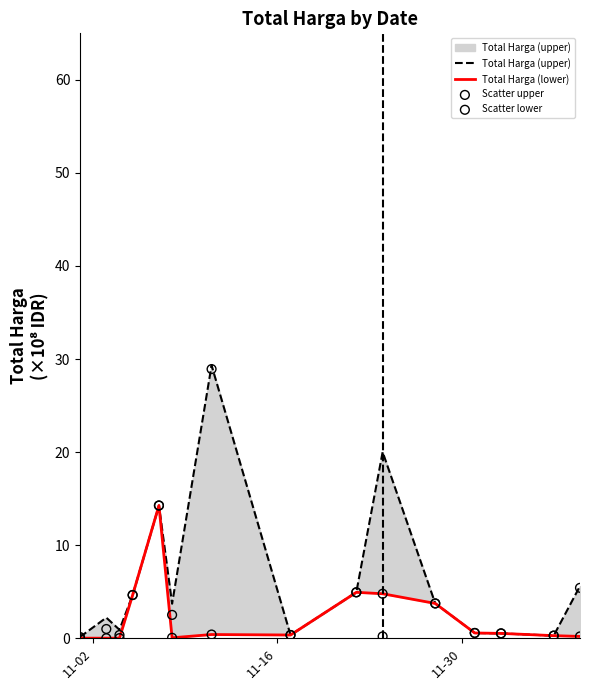

What are all the series names shown in the legend?

Total Harga (upper), Total Harga (lower), Scatter upper, Scatter lower